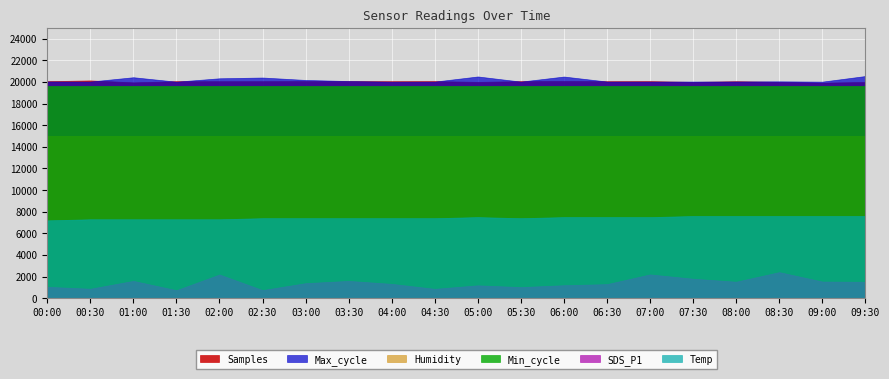

What is the smallest value displayed?

740.0